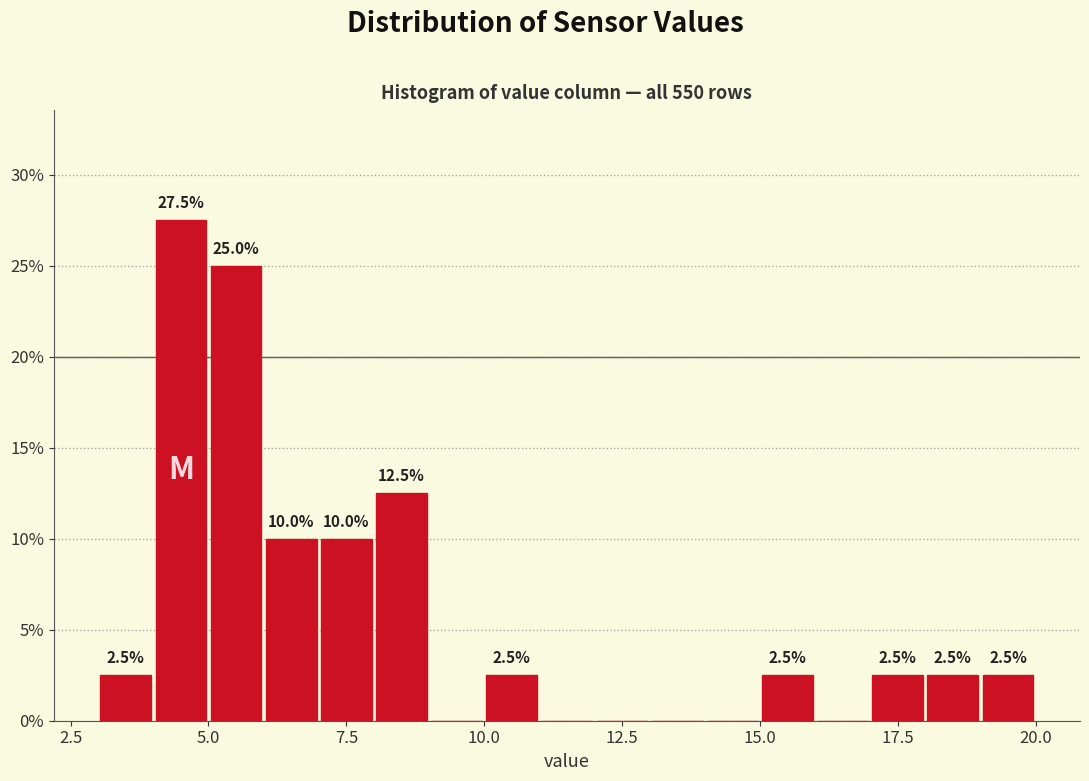

Around what value on the x-axis is the tallest bar? Give the approximate position of its centre, as read against the axis.

4.5